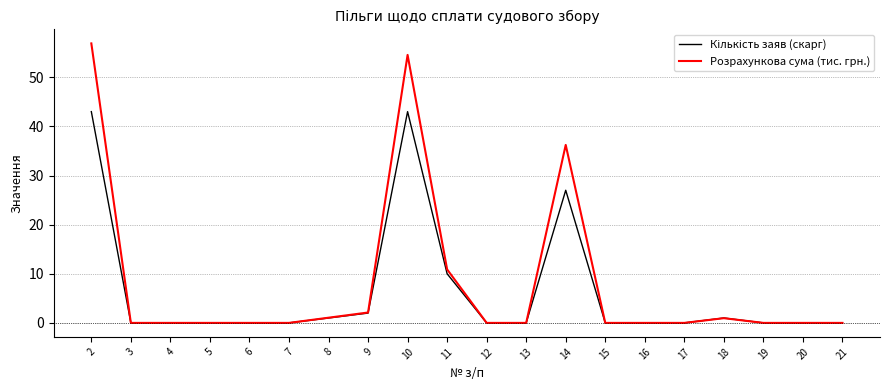

Which series has the widest spread of values?

Розрахункова сума (тис. грн.)